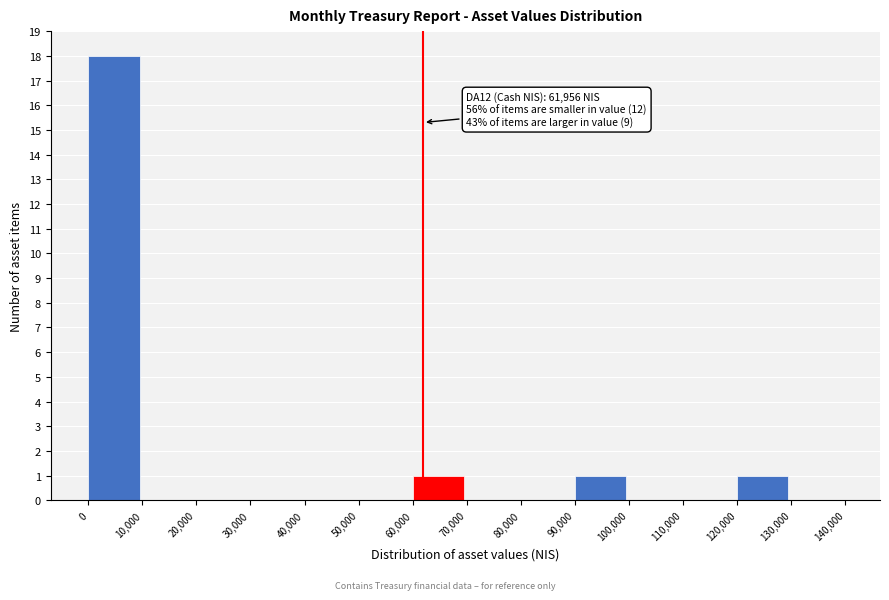

Over which range of the x-axis is the bar tallest?

0 to 10,000